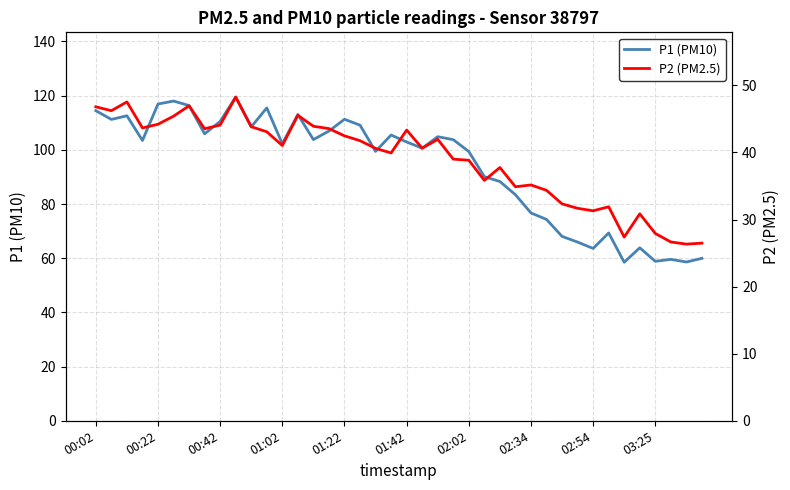

Which series has the largest total across all categories?

P1 (PM10)